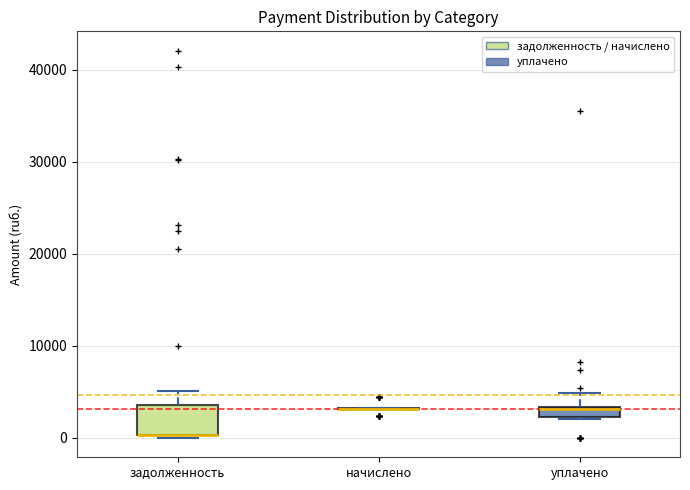

Which box is the tallest, from its lower edge to its upper edge?

задолженность